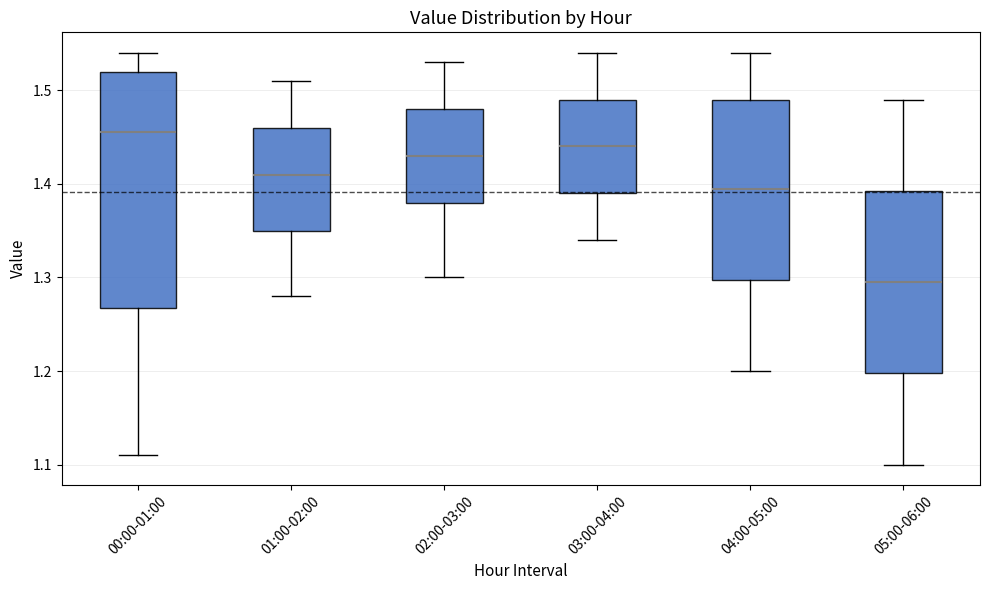

Which box is the tallest, from its lower edge to its upper edge?

00:00-01:00